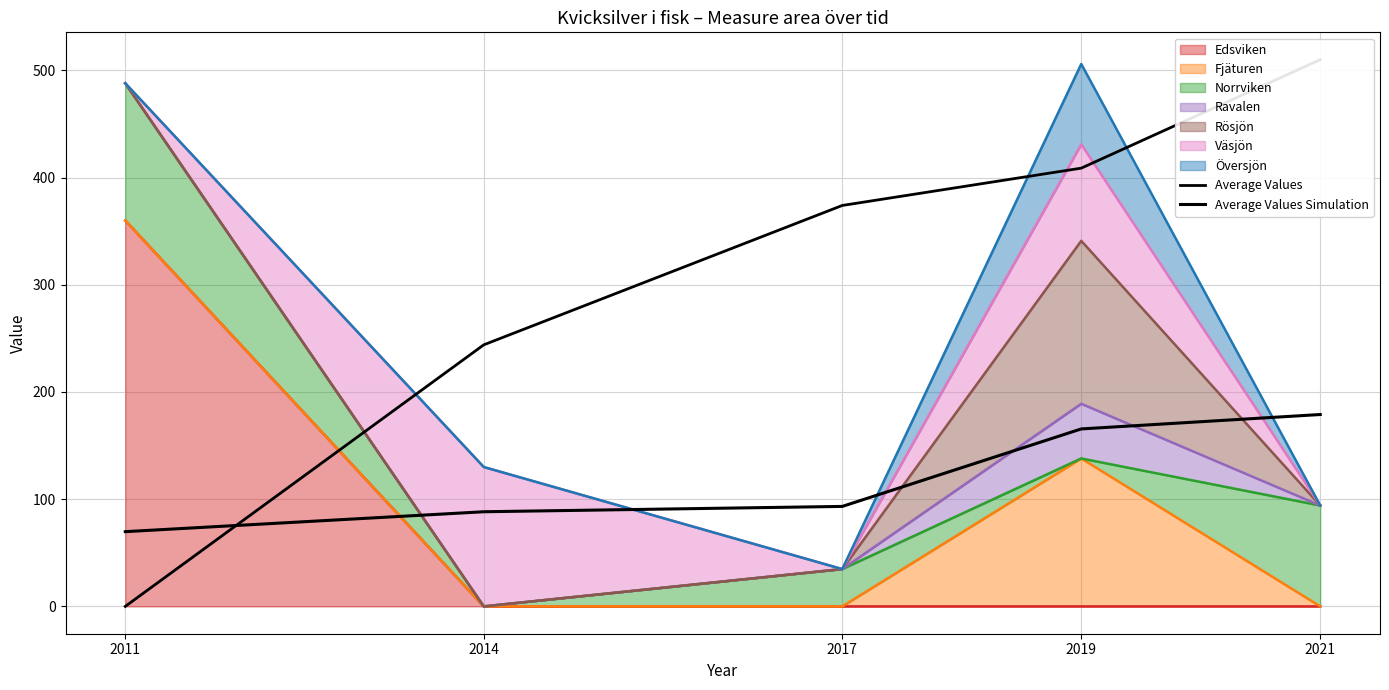

What is the approximate value of Average Values Simulation at 2014?

88.3